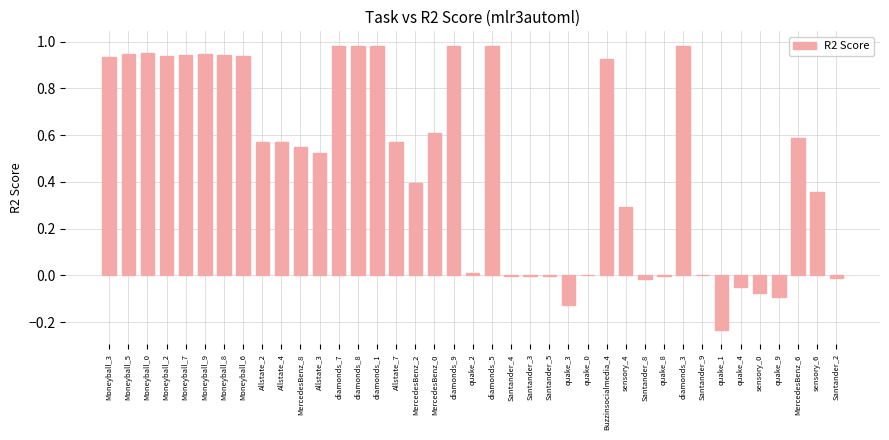

What is the sum of all values?

18.8